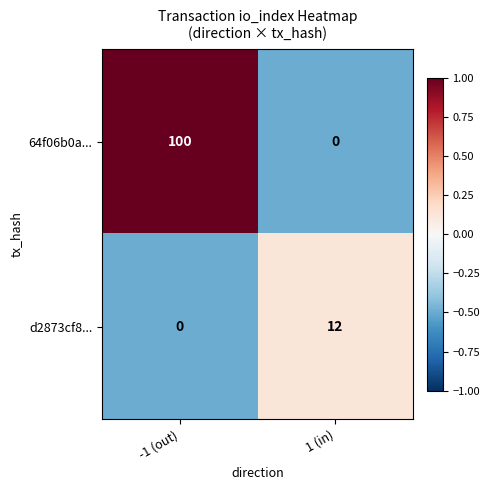

What is the maximum value for d2873cf8...?

12